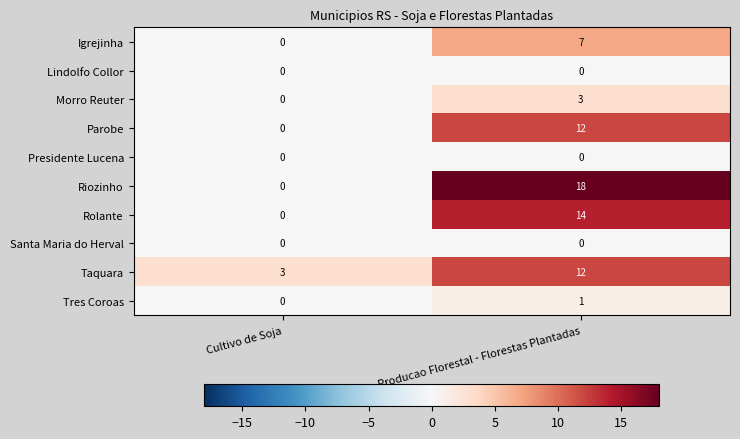

What is the spread (max minus min) of values at Producao Florestal - Florestas Plantadas?

18